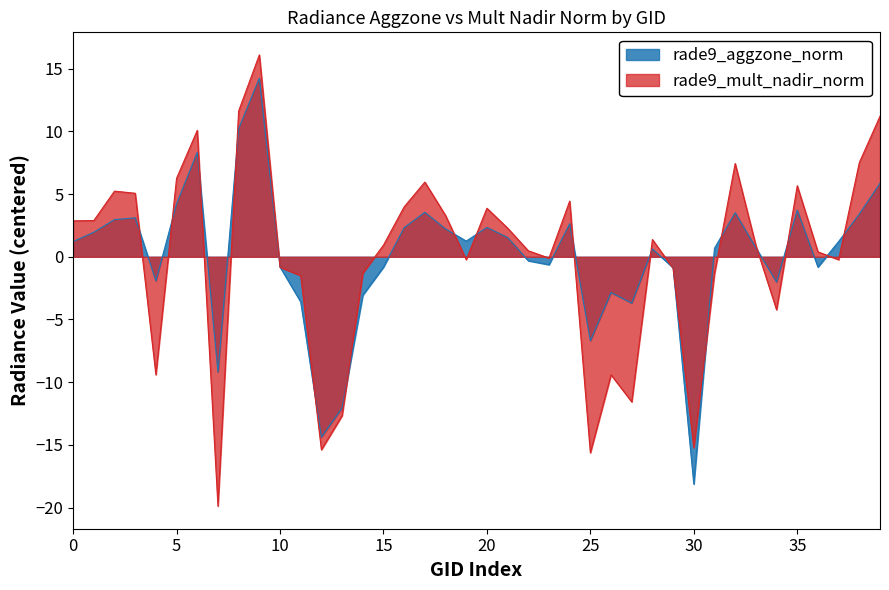

What is the value of the rade9_aggzone_norm point at the 15th from the left?

-3.1